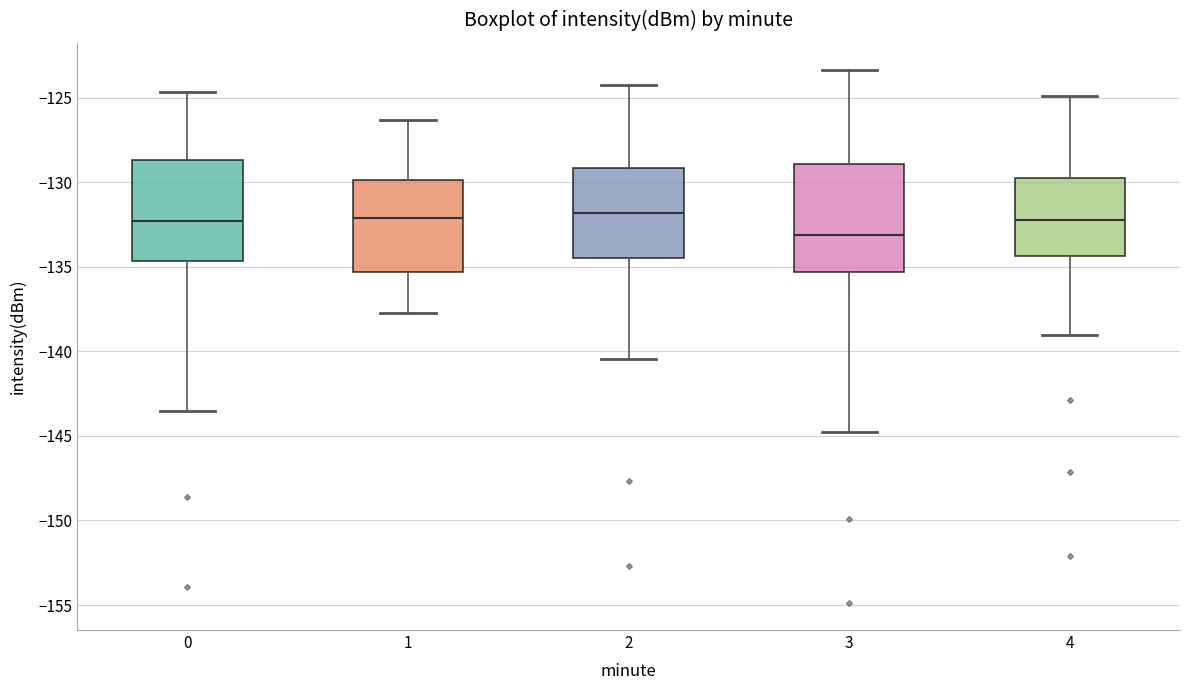

Which box has the lowest median line?

3